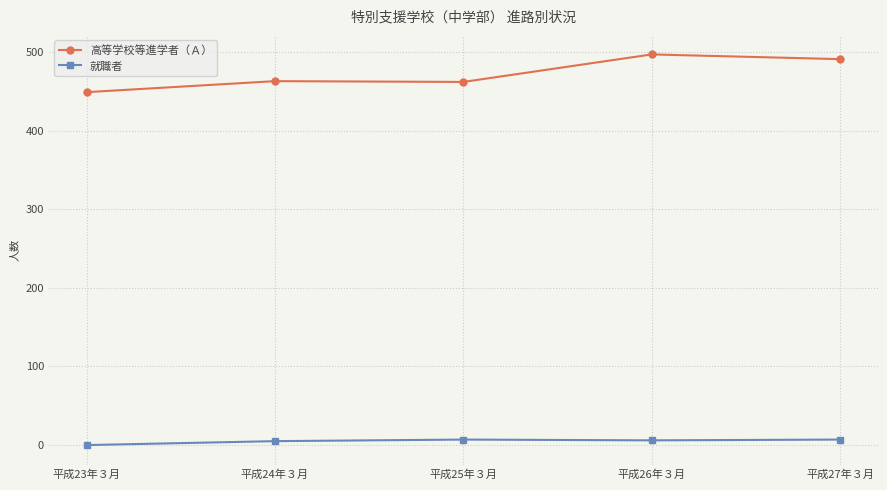

In 高等学校等進学者（Ａ）, how many points are lower than both neighbors (excluding endpoints)?

1